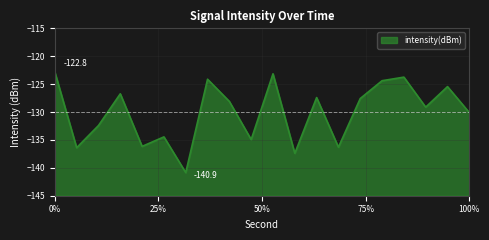

What is the greatest value displayed?

-122.8